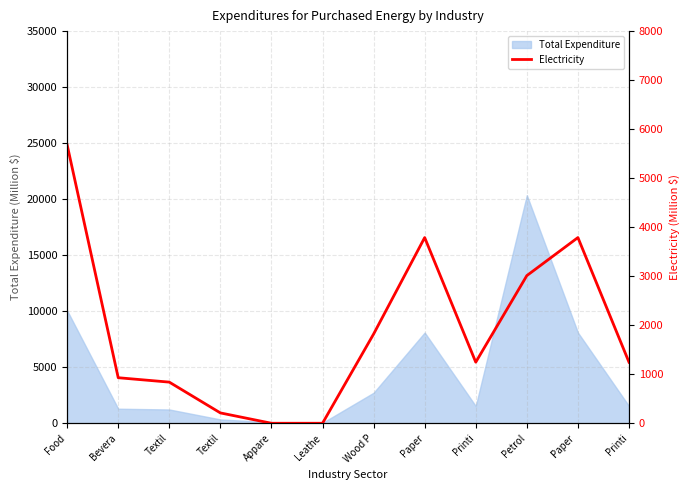

At which label does the data first exceed 1246?

Food